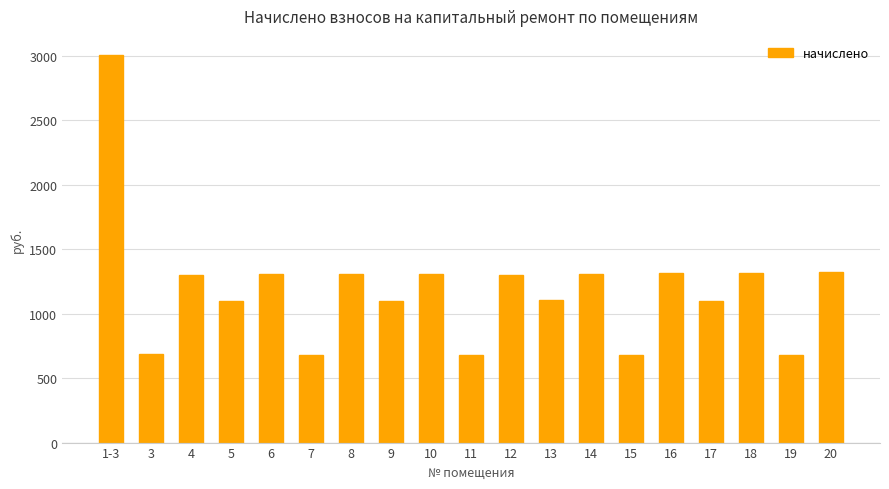

Between 14 and 7, which is larger?

14